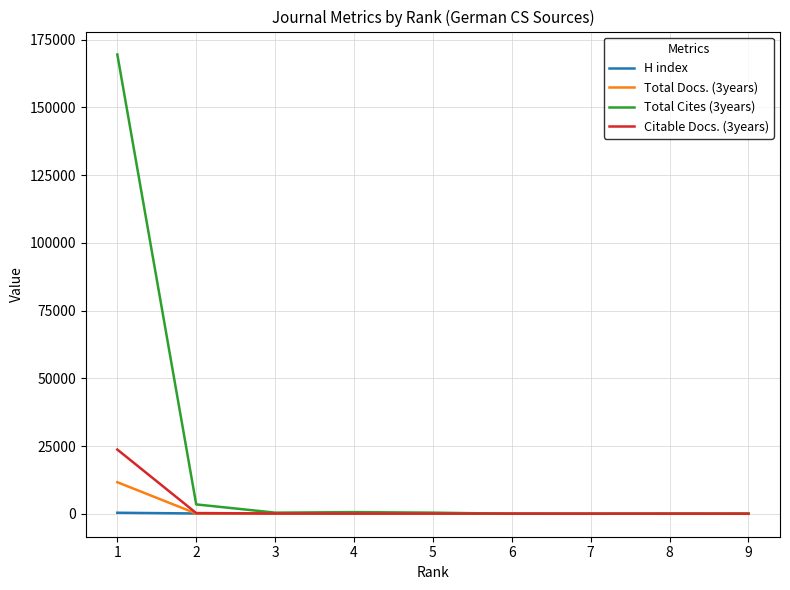

How many series are shown in this chart?

4